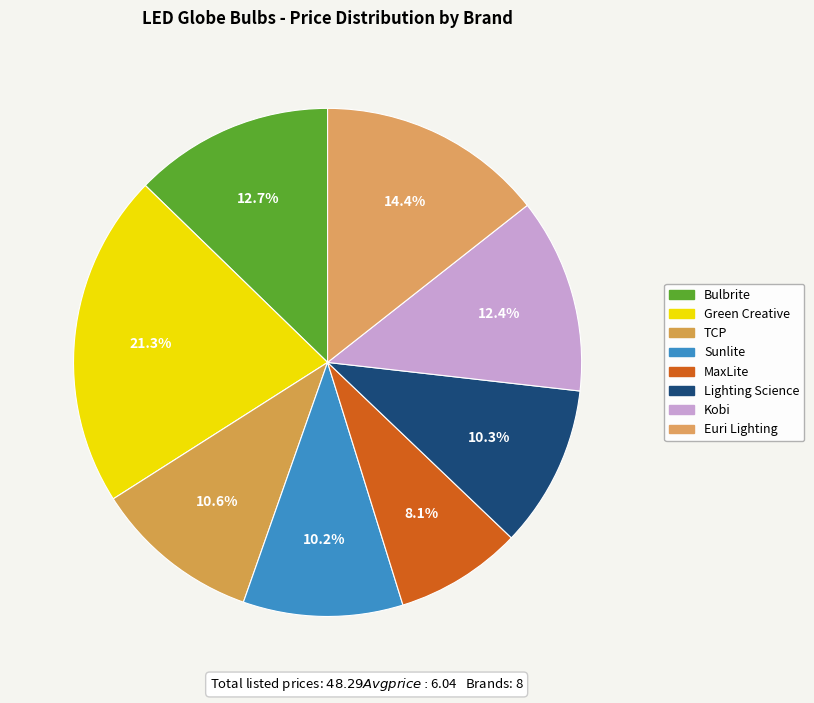

Which slice is the largest?

Green Creative